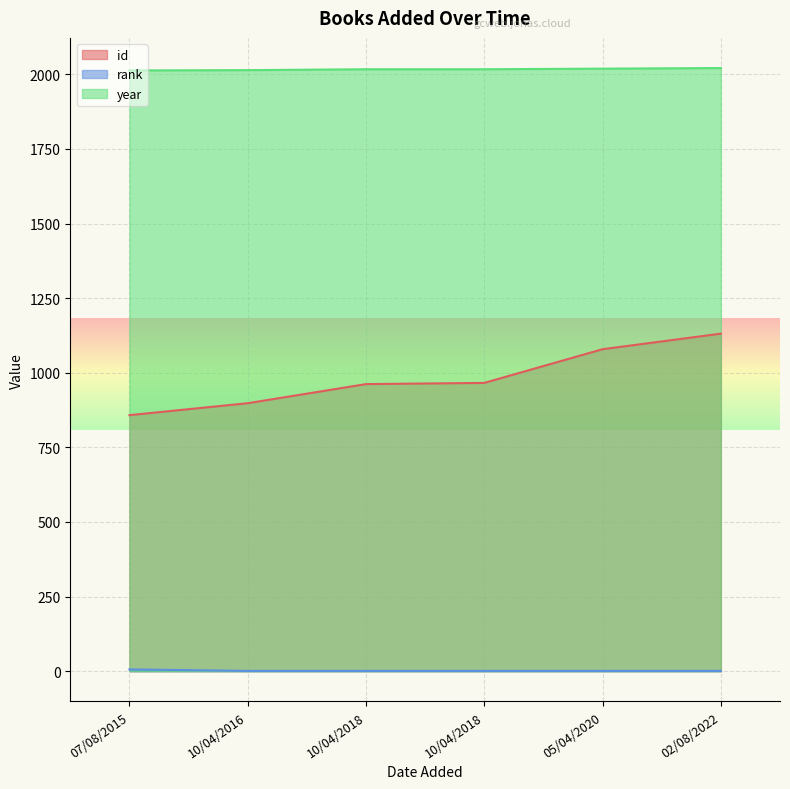

How many data points does each series have?

6